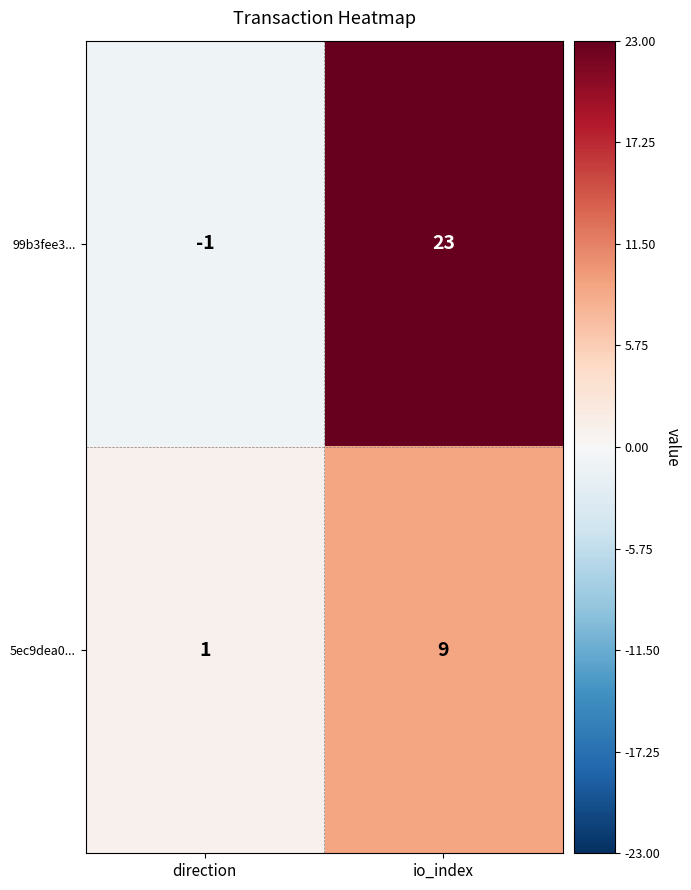

Reading left to right, extract all data points from this chart.

99b3fee3...: -1	23
5ec9dea0...: 1	9